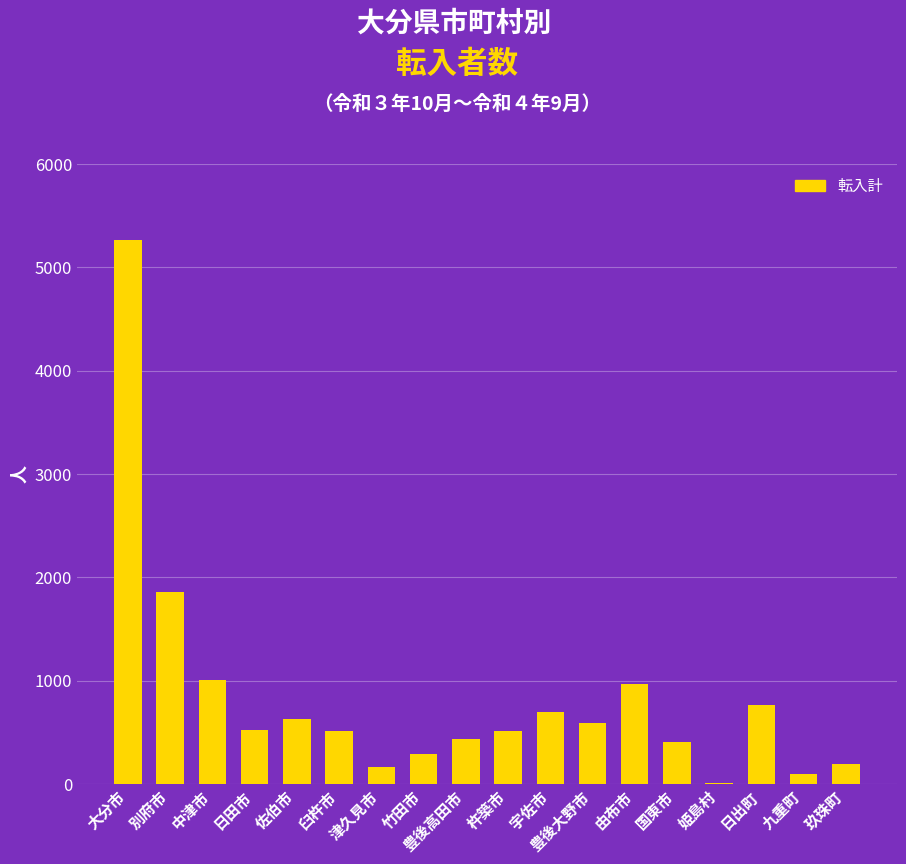

What is the sum of all values?

14913